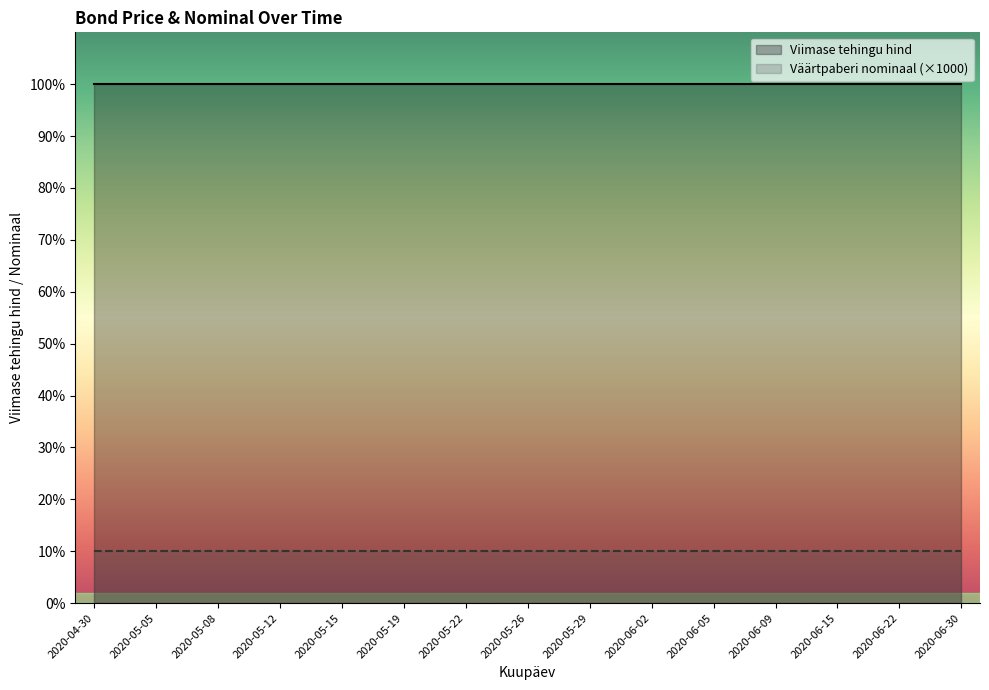

What are all the series names shown in the legend?

Viimase tehingu hind, Väärtpaberi nominaal (×1000)